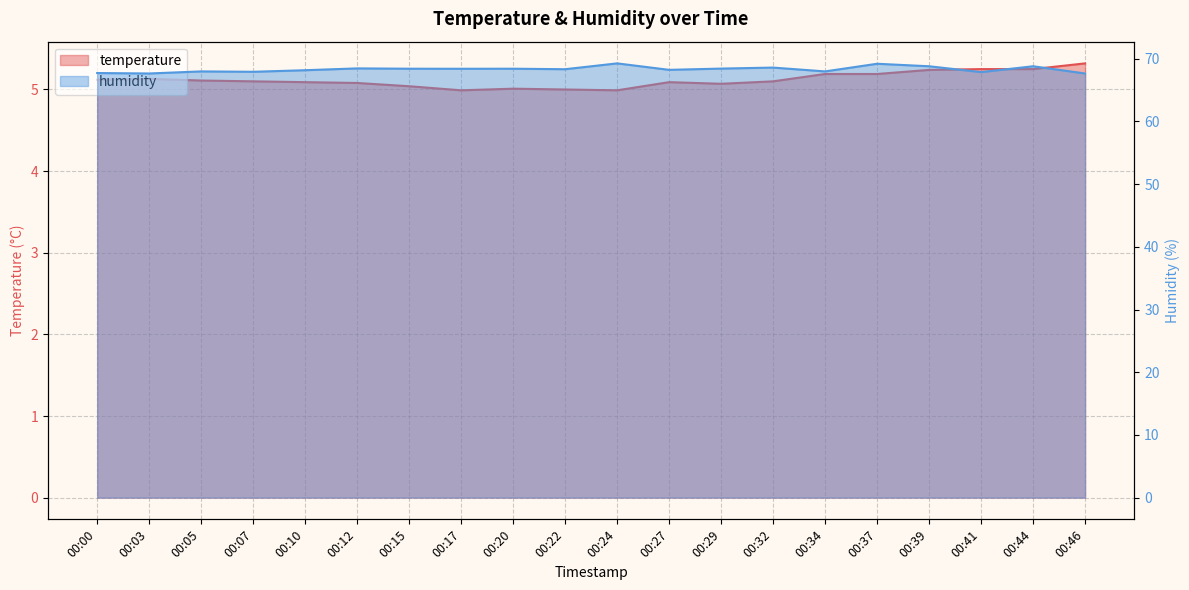

What is the difference between the highest and lowest values at 00:15?

63.4